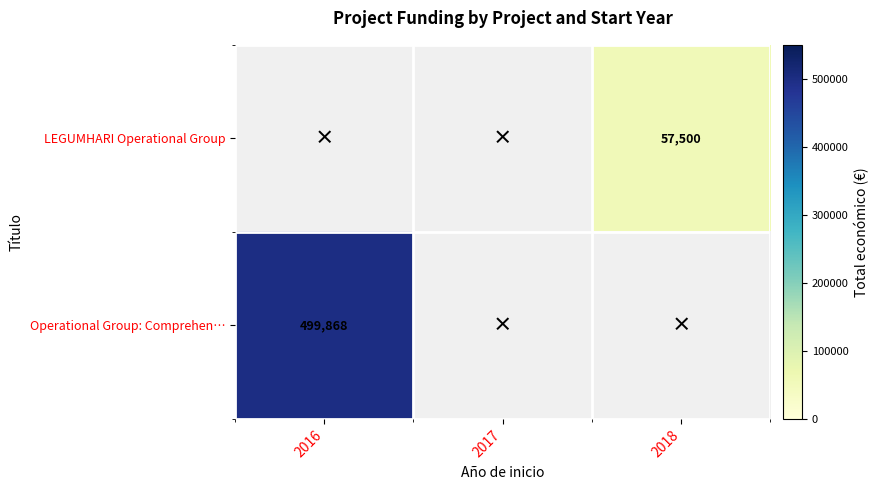

The value of LEGUMHARI Operational Group at 2018 is 57500. True or false?

True